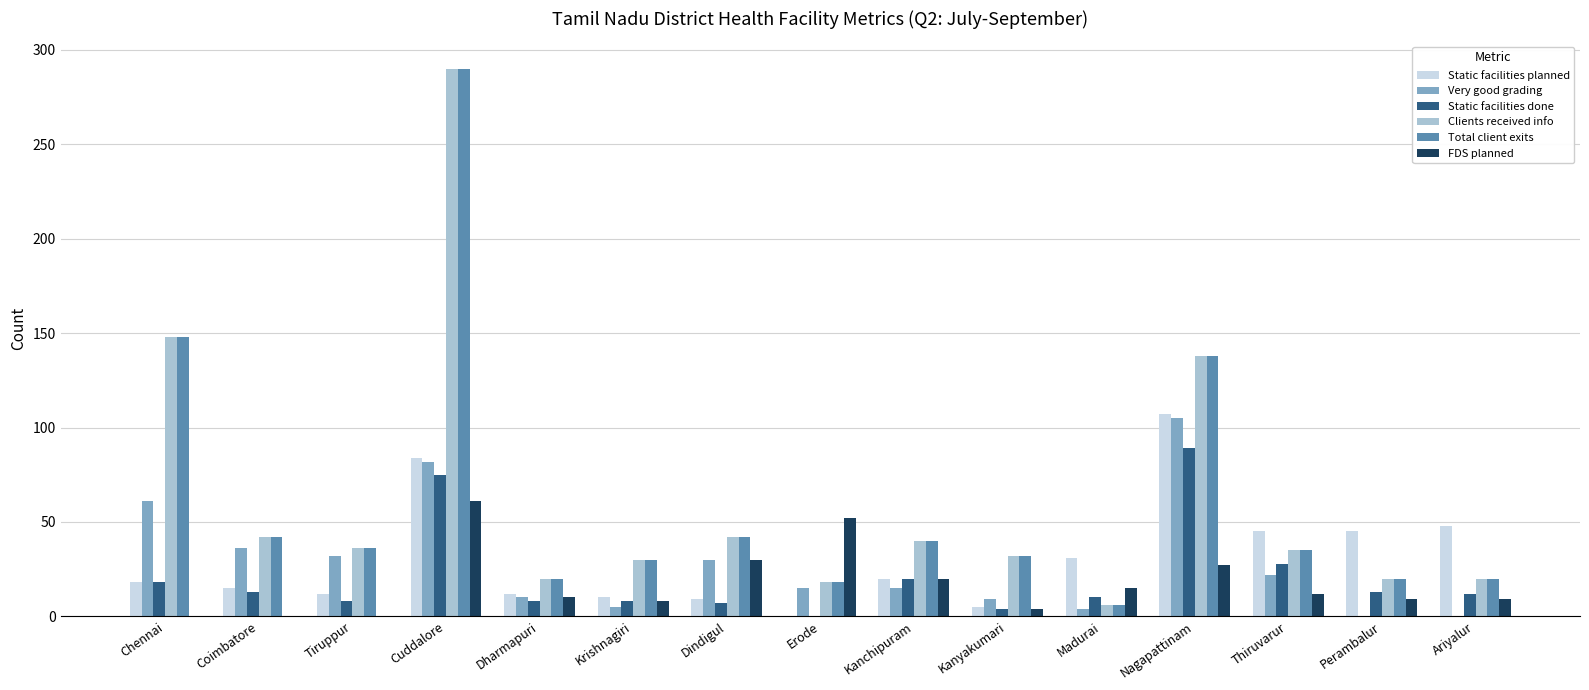

How many categories are shown in the chart?

15